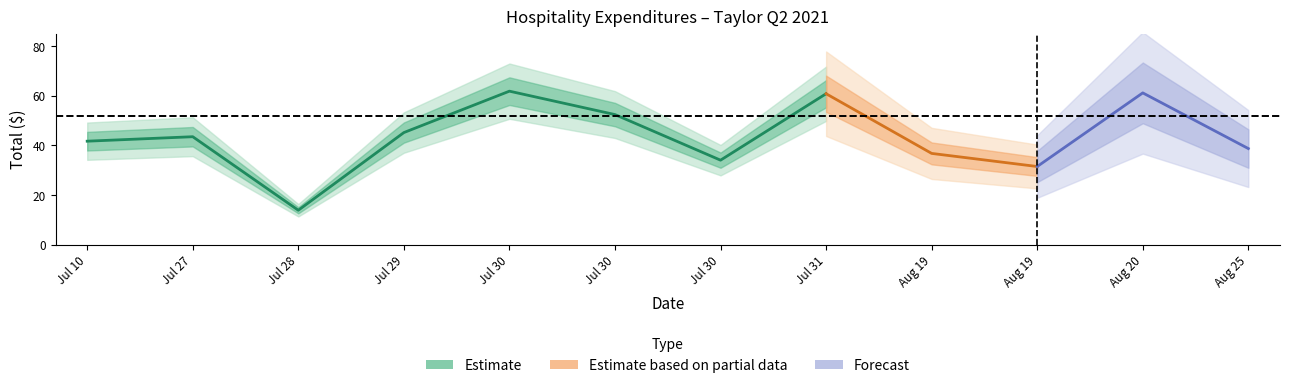

True or false: Attendees and Total intersect in this chart.

False